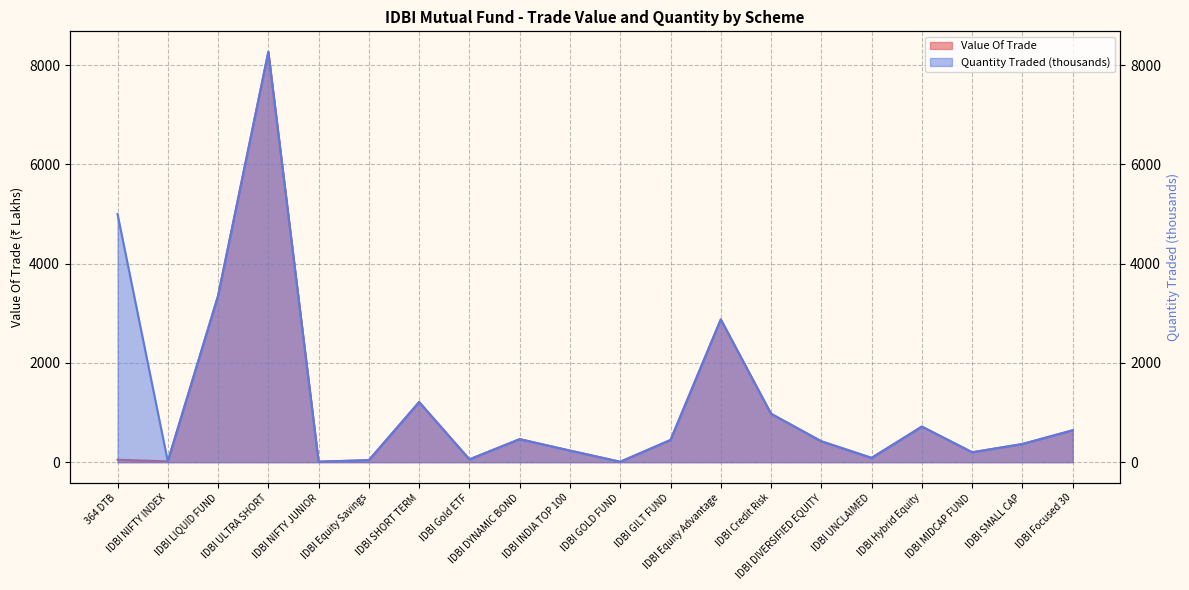

What is the maximum value shown in the chart?

8267.5